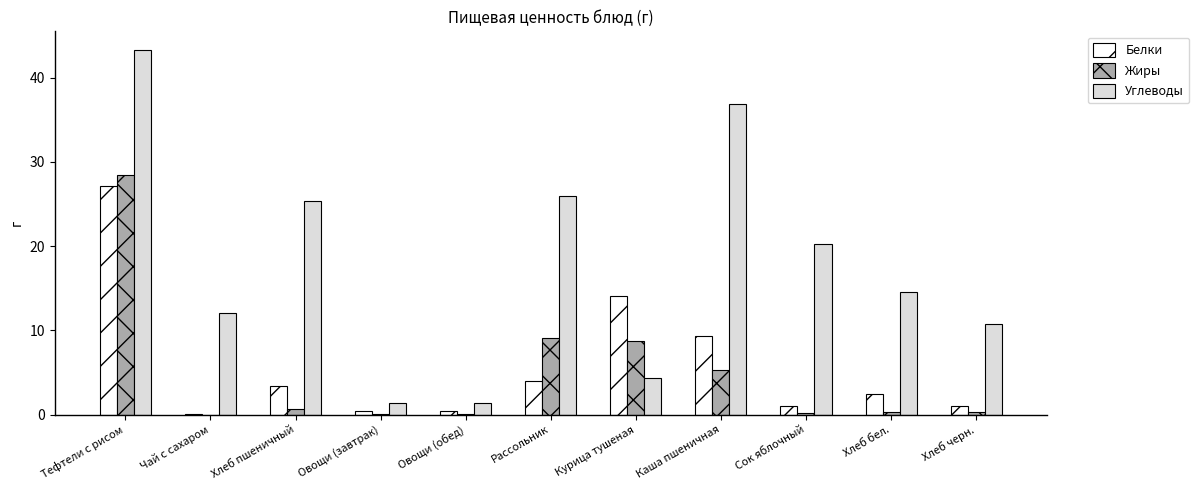

True or false: Углеводы has a value of 25.9 at Рассольник.

True